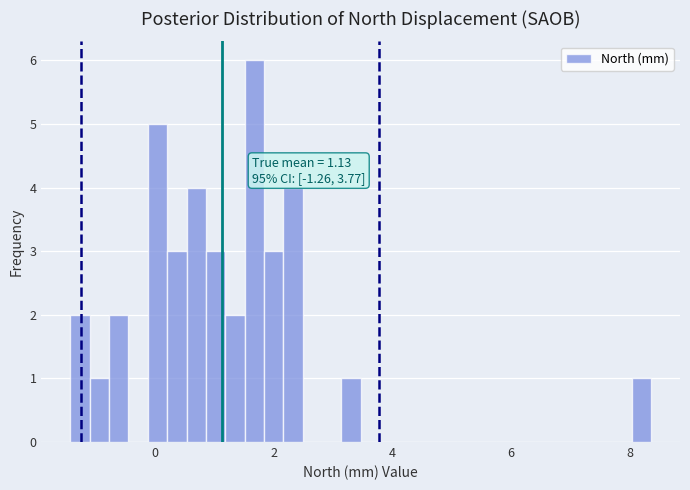

Around what value on the x-axis is the tallest bar? Give the approximate position of its centre, as read against the axis.

1.6